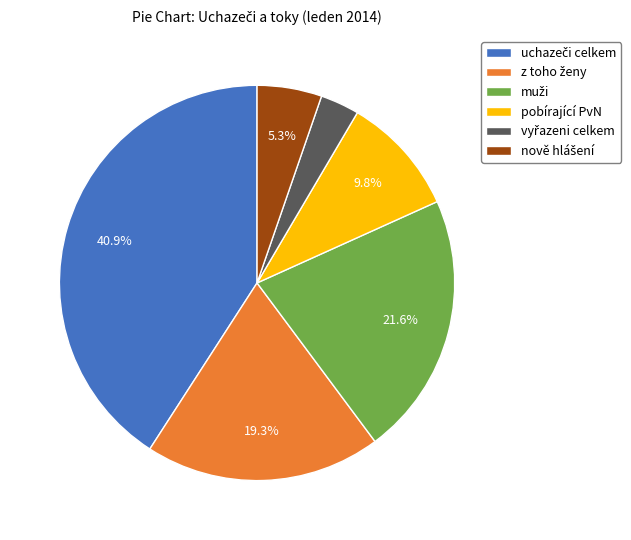

How many segments does this pie chart have?

6